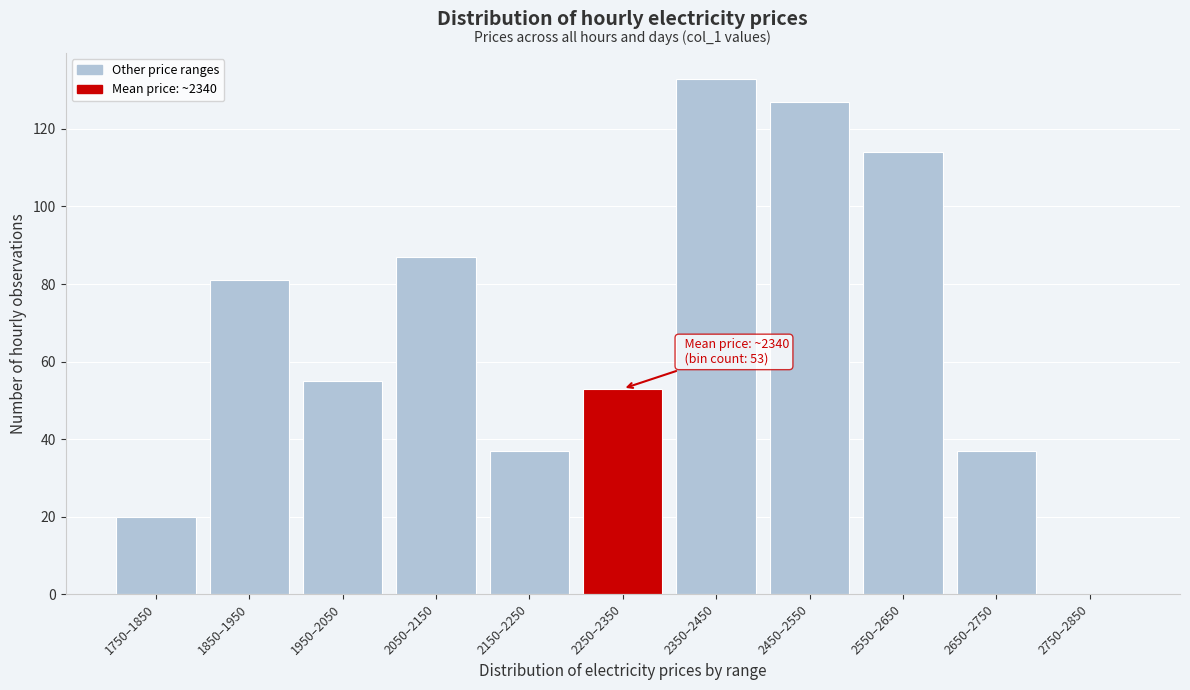

Reading left to right, extract all data points from this chart.

1750–1850=20	1850–1950=81	1950–2050=55	2050–2150=87	2150–2250=37	2250–2350=53	2350–2450=133	2450–2550=127	2550–2650=114	2650–2750=37	2750–2850=0